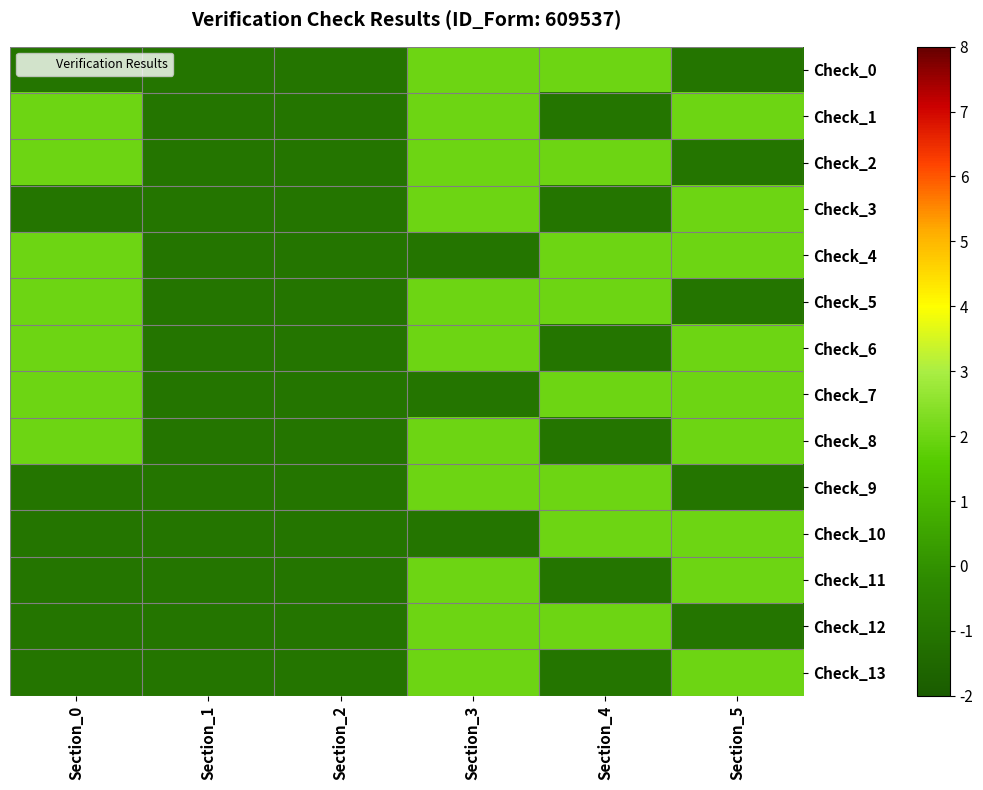

Which series has the largest total across all categories?

Check_1